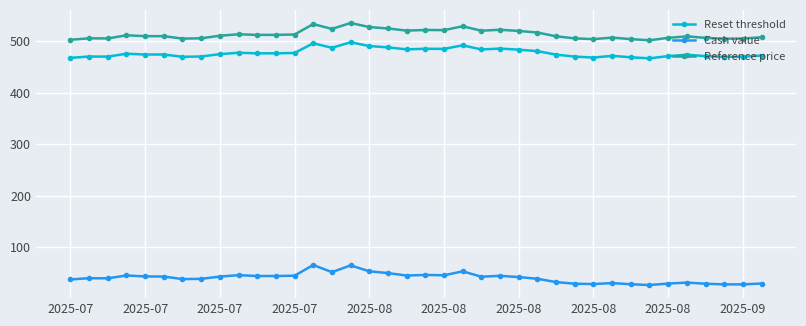

What is the value of the Reset threshold point at the 5th from the left?

474.3